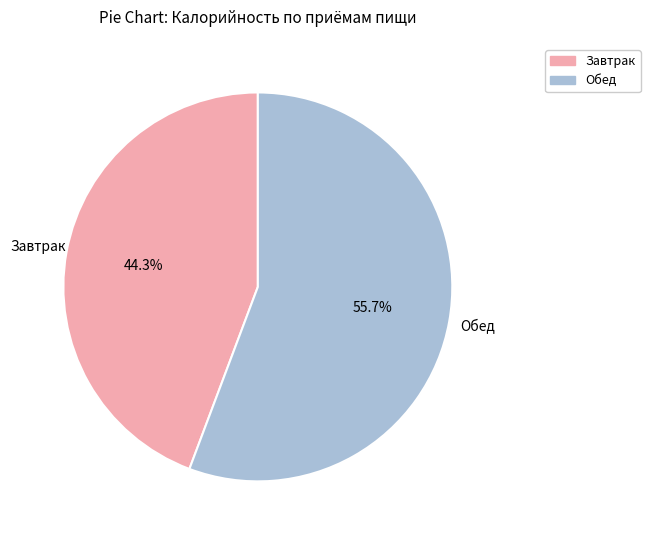

Is there any slice that represents more than half of the pie?

Yes